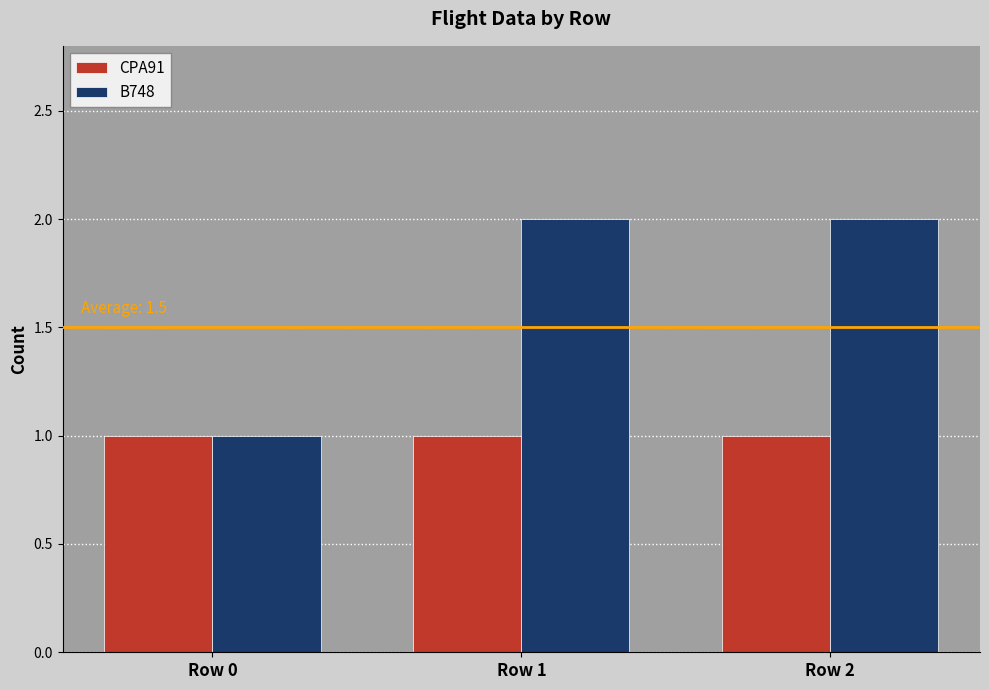

How many B748 values are between 1 and 2?

3